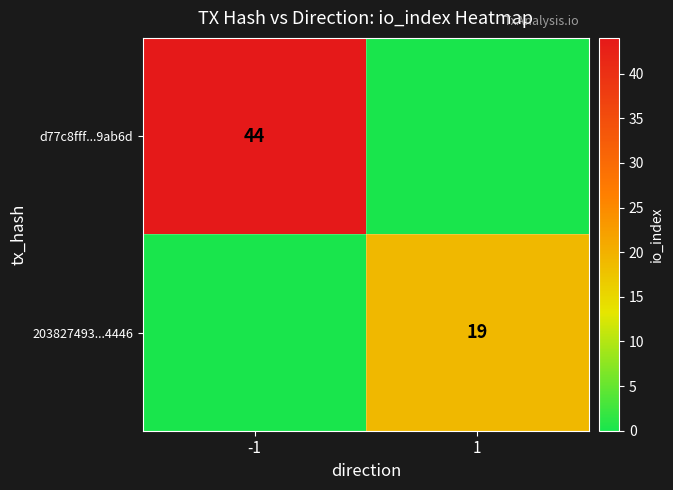

The value of 203827493...4446 at 1 is 19. True or false?

True